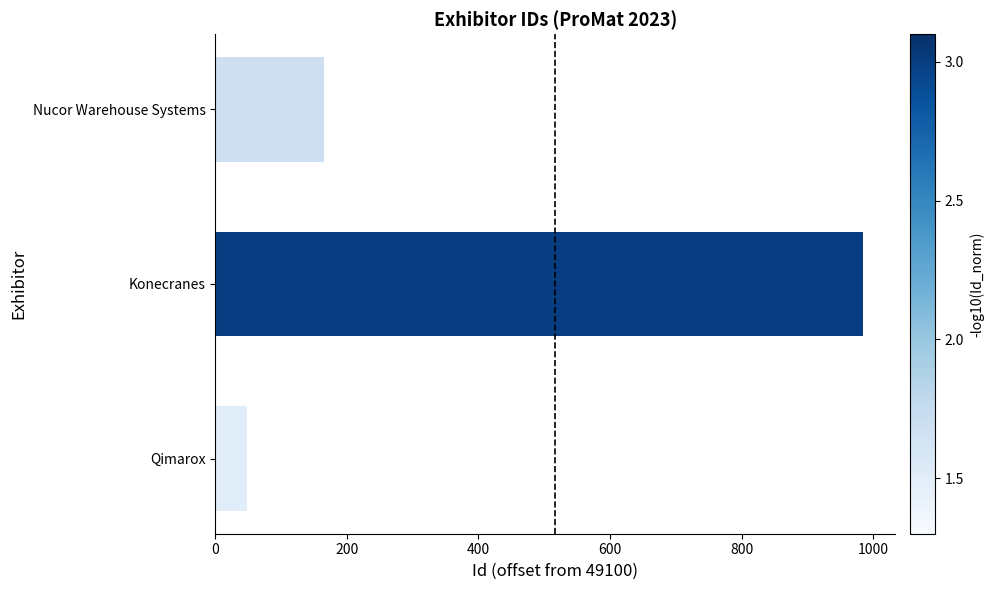

List the labels in order of value, smallest first.

Qimarox, Nucor Warehouse Systems, Konecranes